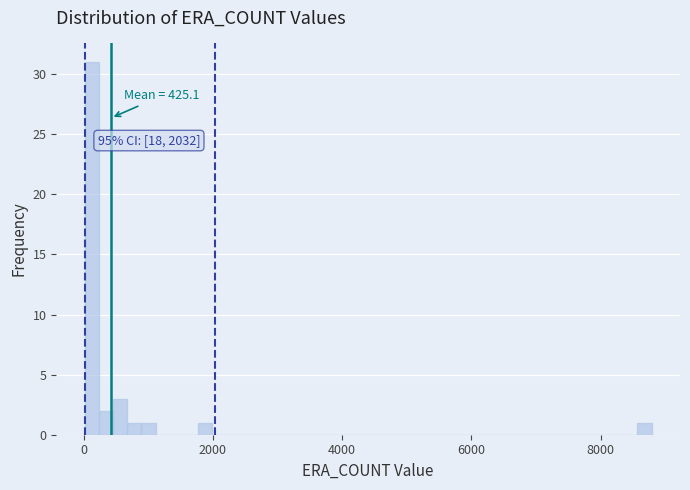

Read against the x-axis, roughly where is the centre of the tallest bar?

200